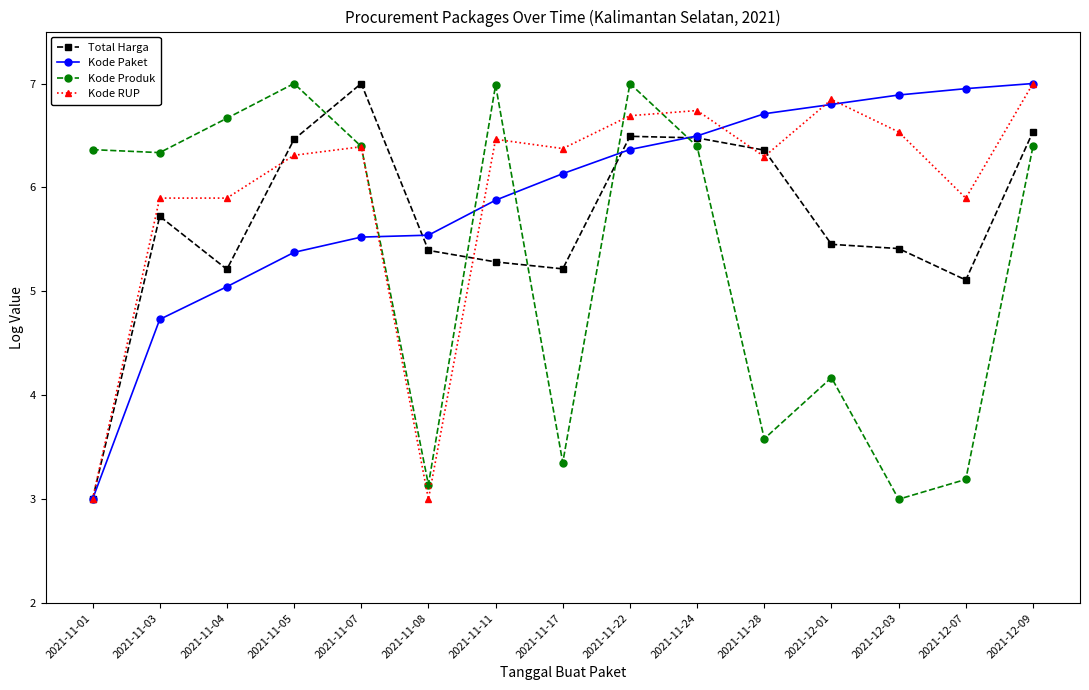

What is the label of the 14th point from the left?

2021-12-07